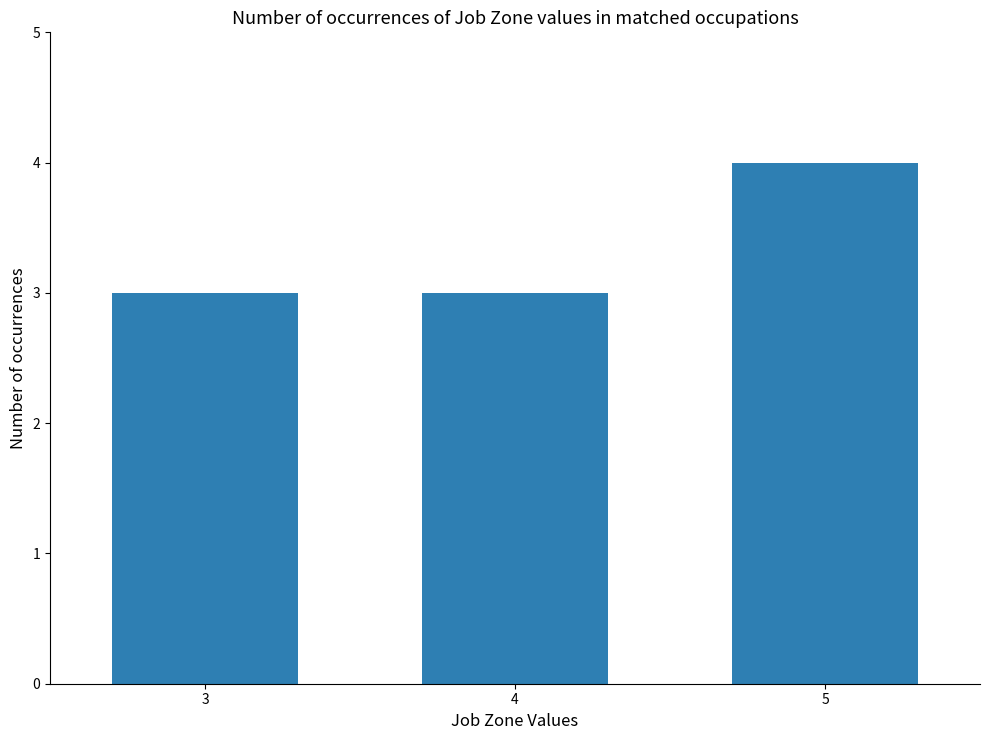

What is the sum of all values?

10